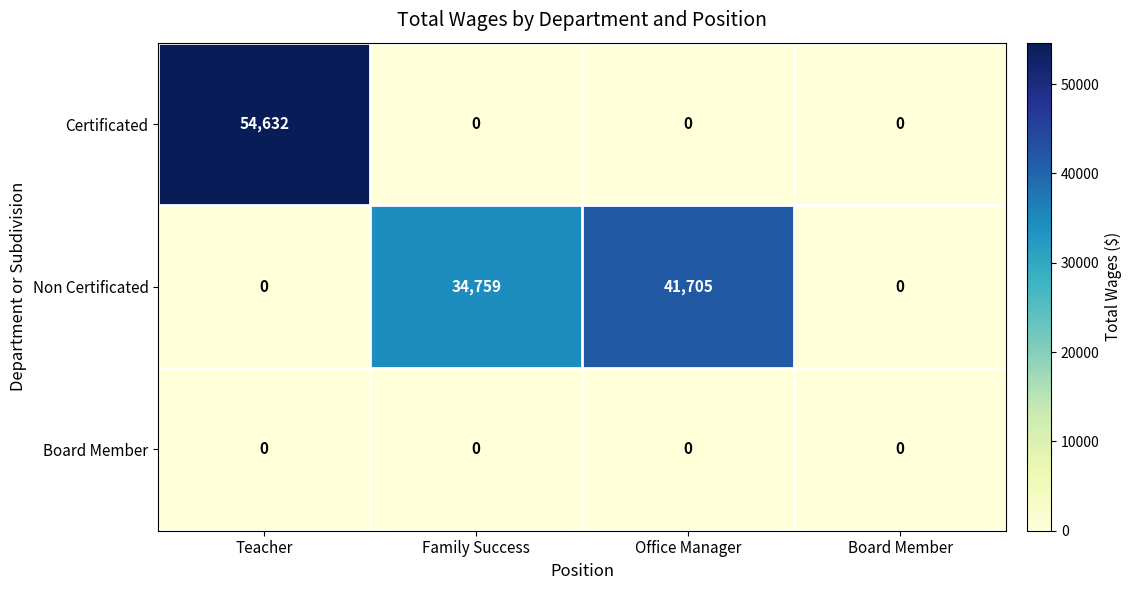

How many series are shown in this chart?

3